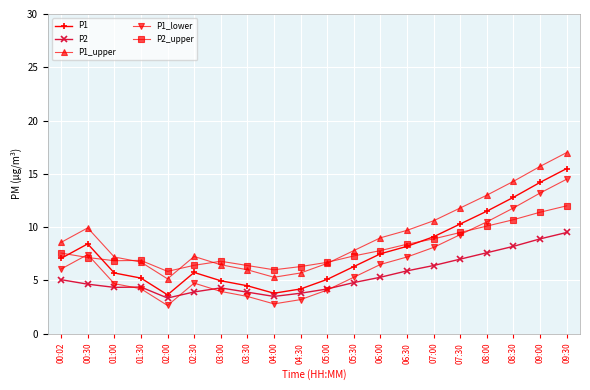

What is the label of the 15th point from the left?

07:00